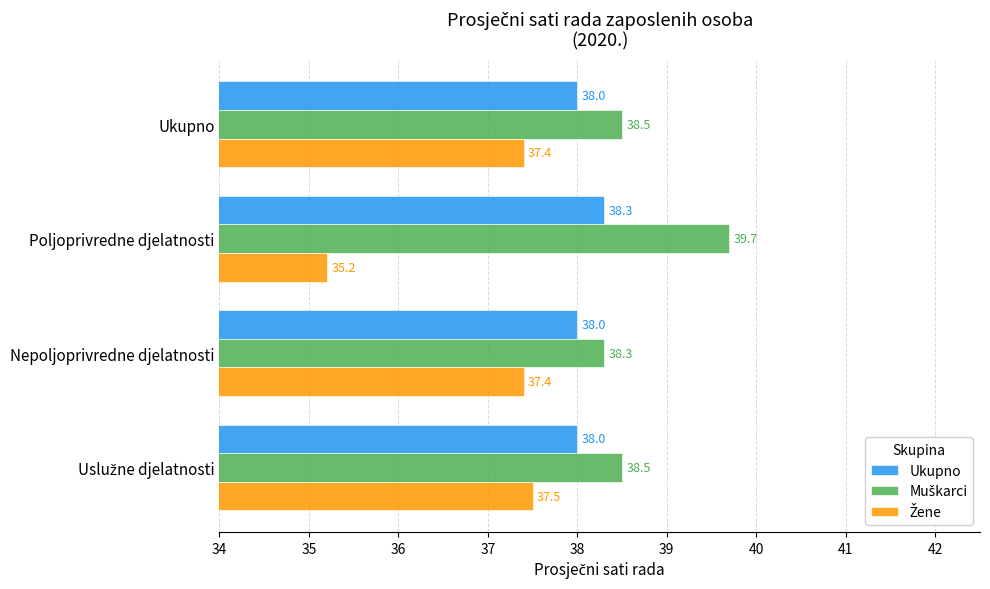

What is the greatest value displayed?

39.7